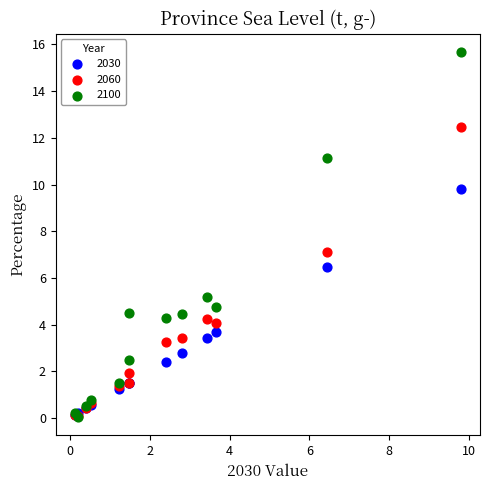

In the 2060 series, what Y value is closest to 6?

7.1